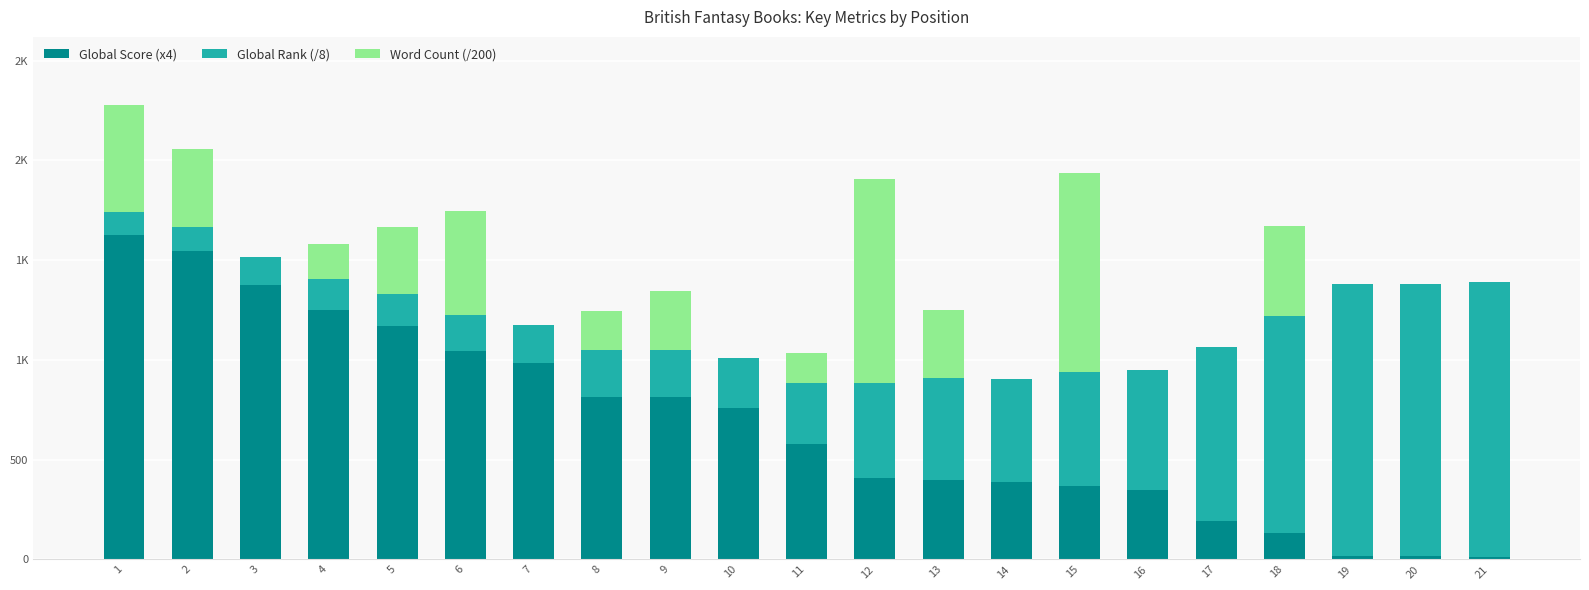

What are all the series names shown in the legend?

Global Score (x4), Global Rank (/8), Word Count (/200)